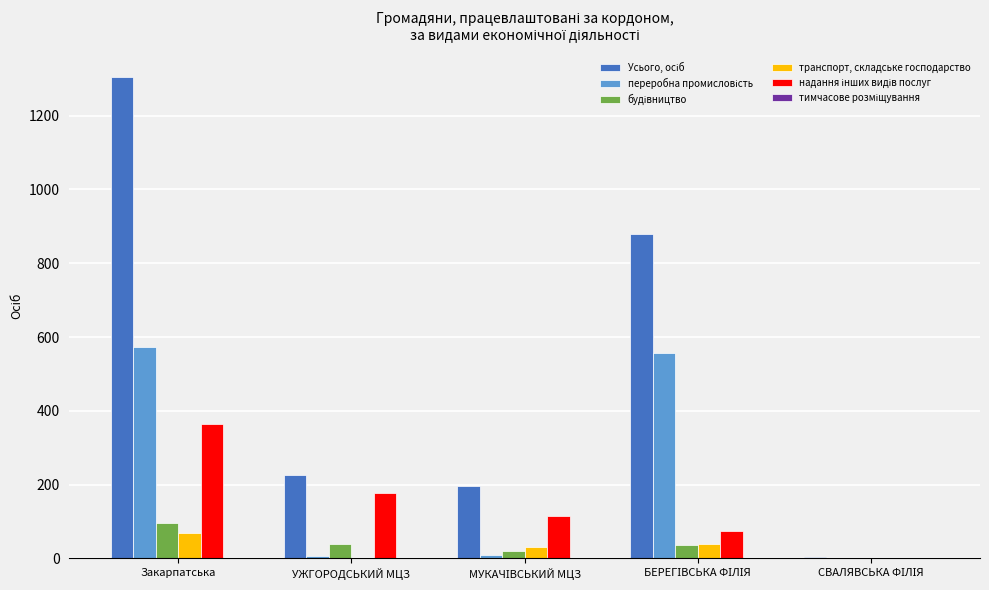

At which category is the sum across all series the highest?

Закарпатська